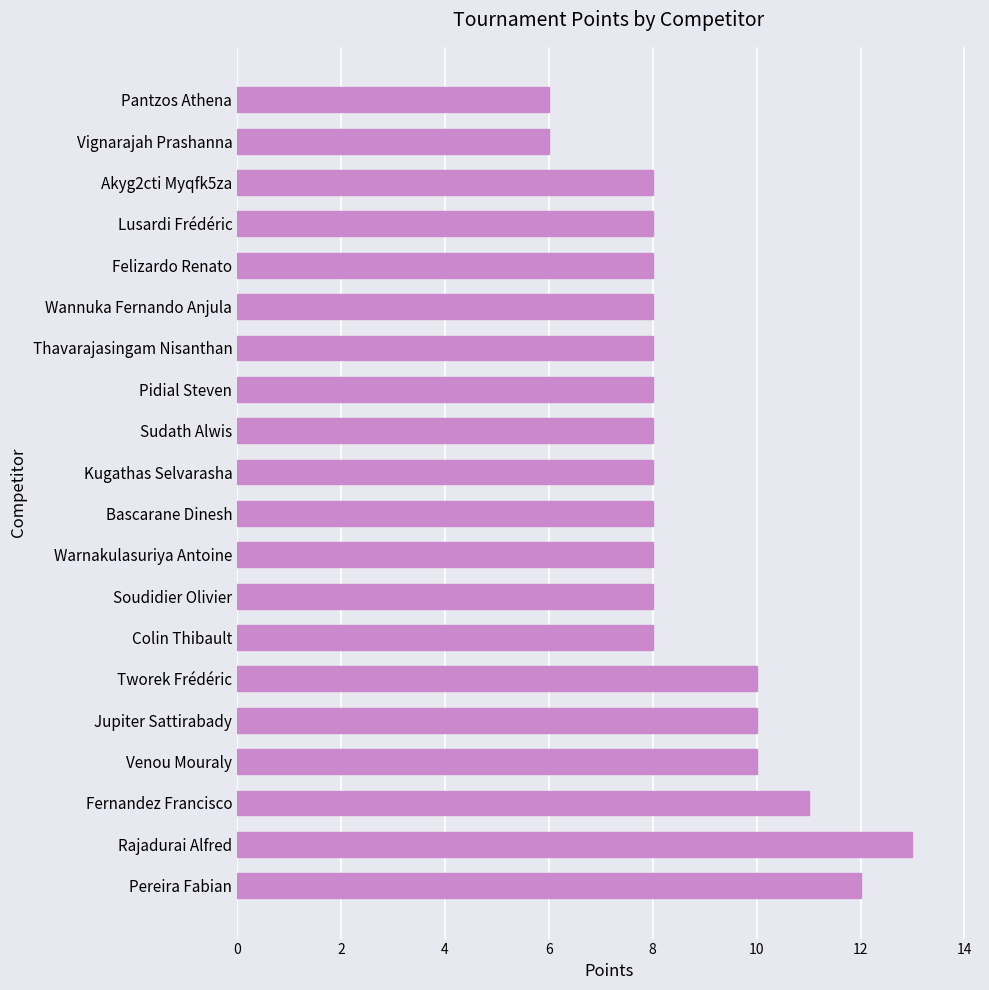

The chart shows a value of 17 at Fernandez Francisco. True or false?

False